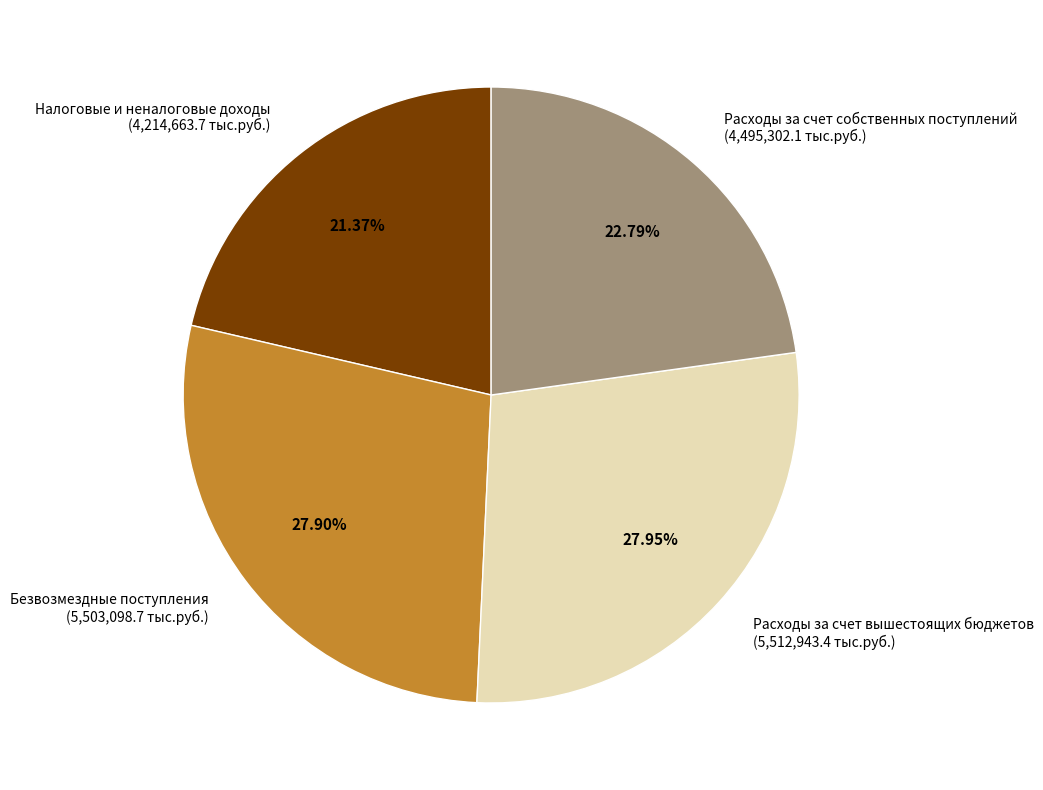

Is Расходы за счет собственных поступлений (4,495,302.1 тыс.руб.) the majority of the pie?

No